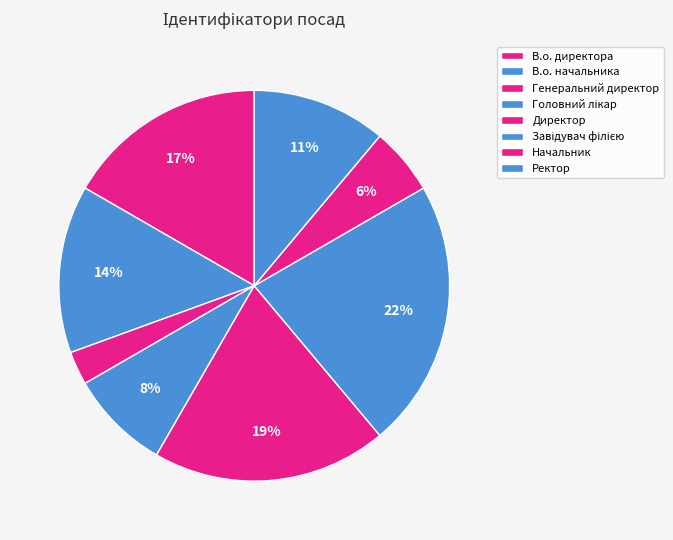

Does В.о. начальника represent more than half of the total?

No